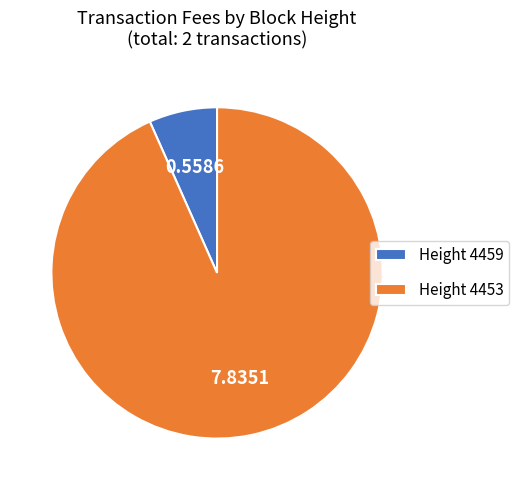

Rank the categories by value from lowest to highest.

Height 4459, Height 4453